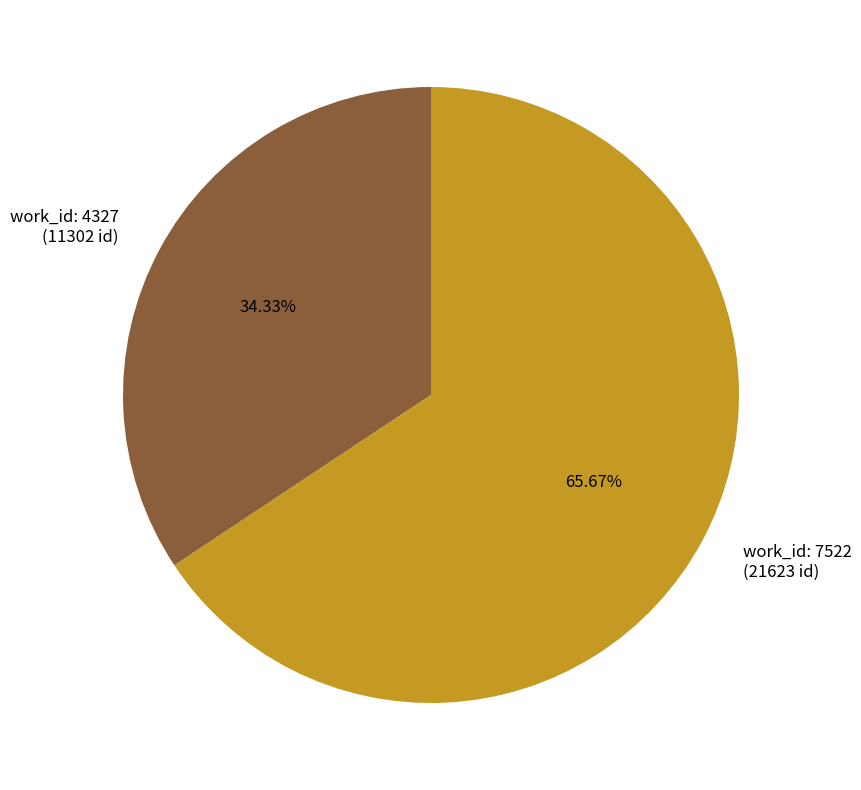

Is there a majority slice in this chart?

Yes